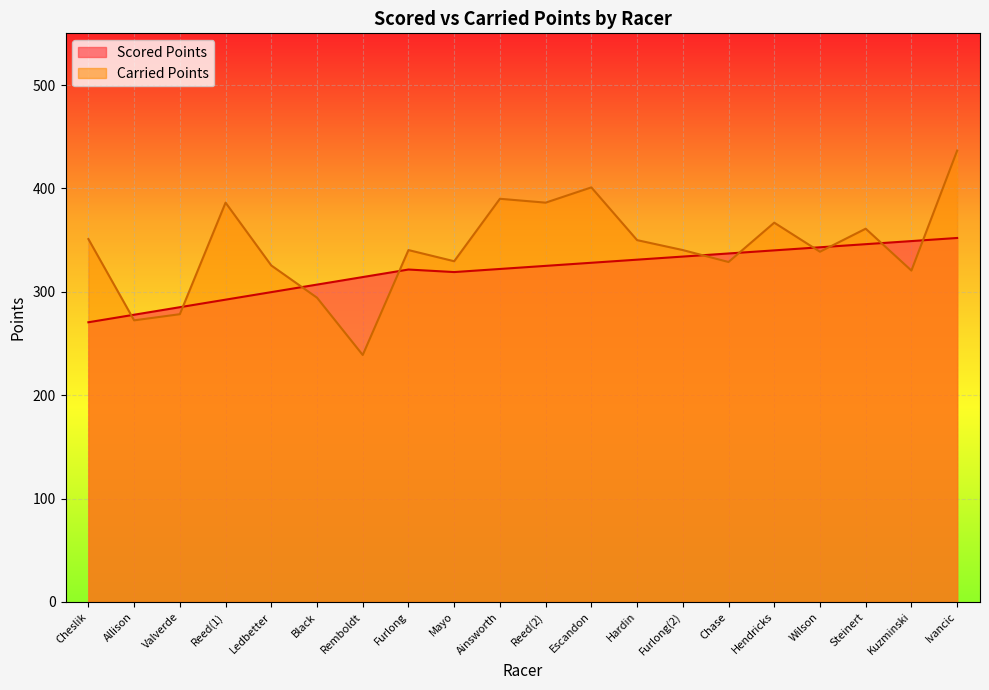

List the series in order of their overall mean, lowest first.

Scored Points, Carried Points